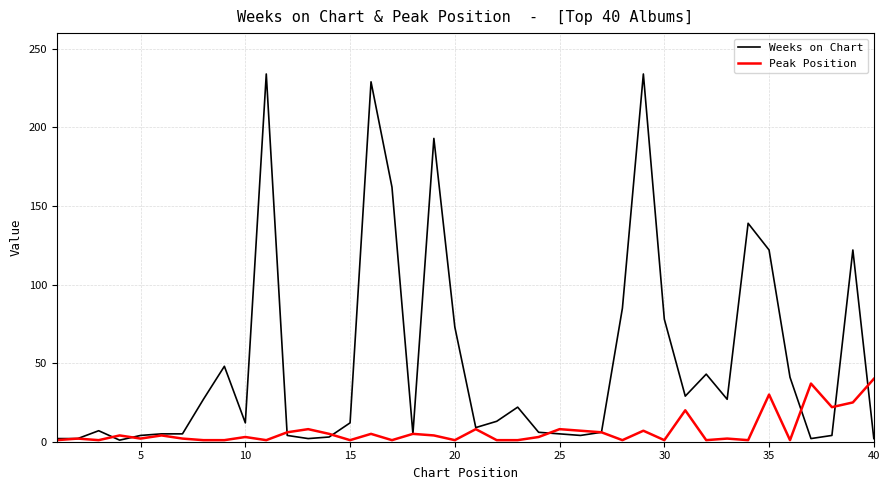

Which series has the largest total across all categories?

Weeks on Chart